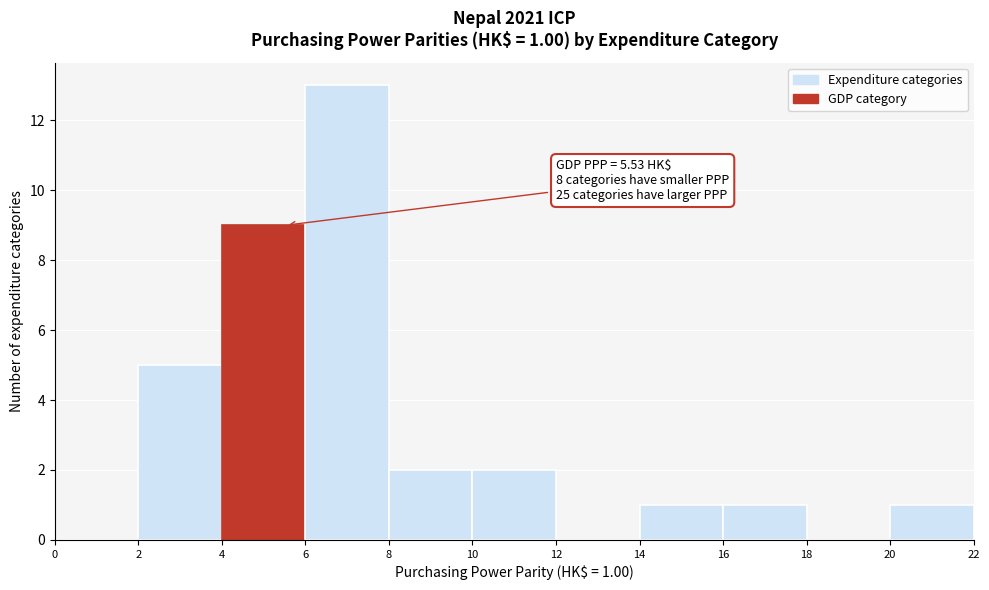

Over which range of the x-axis is the bar tallest?

6 to 8